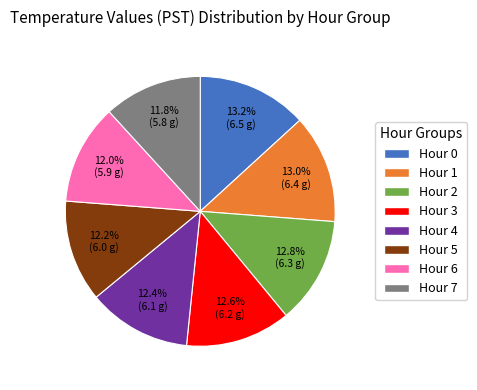

To the nearest percent, what portion does Hour 6 represent?

12%